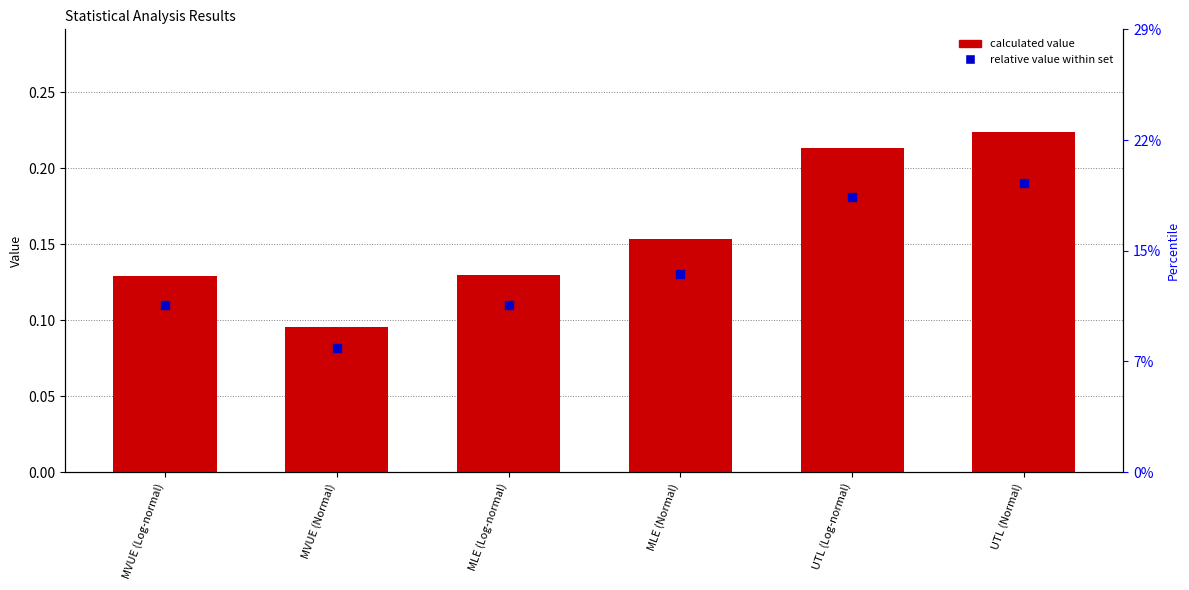

Which series reaches the minimum Y coordinate?

relative value within set